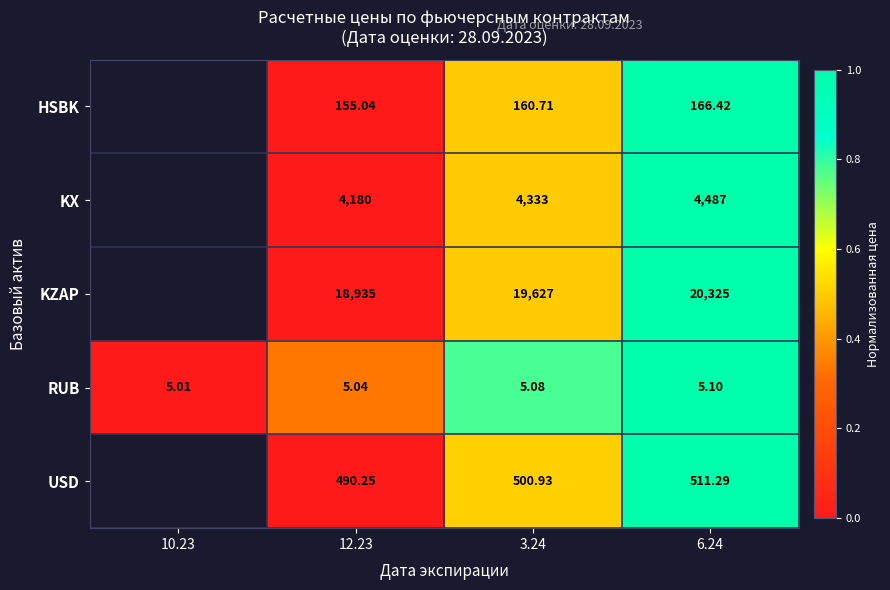

Is the value of RUB at 12.23 greater than the value of USD at 6.24?

No